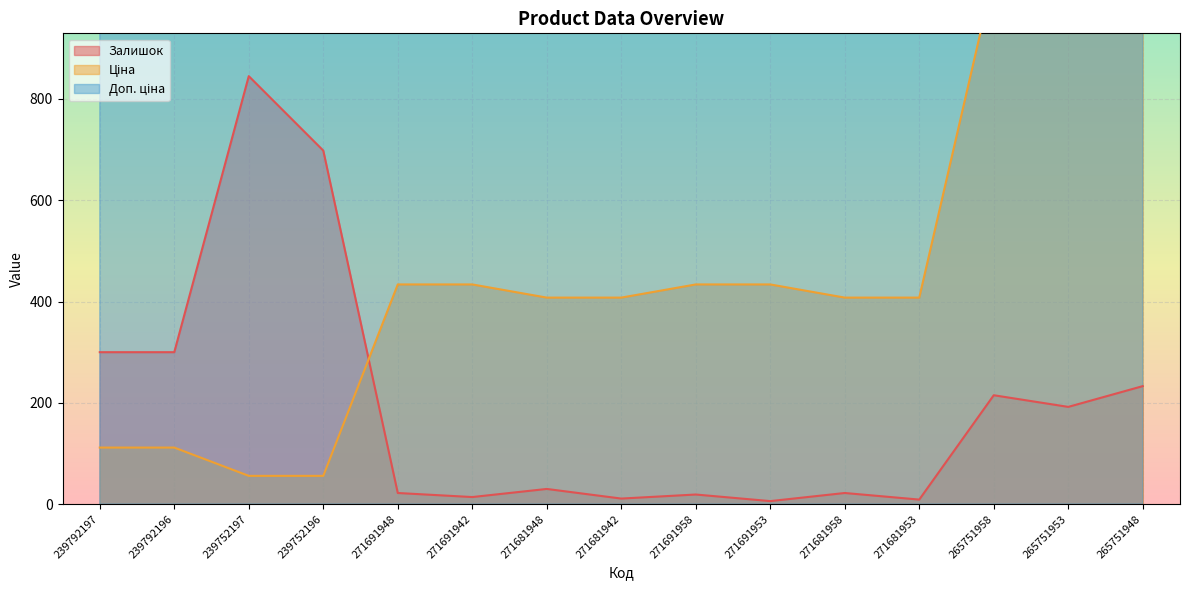

Where does the Залишок series first go above 215?

239792197